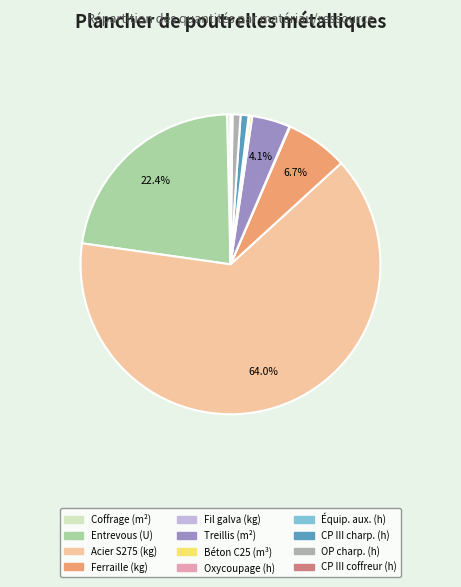

Is there a majority slice in this chart?

Yes